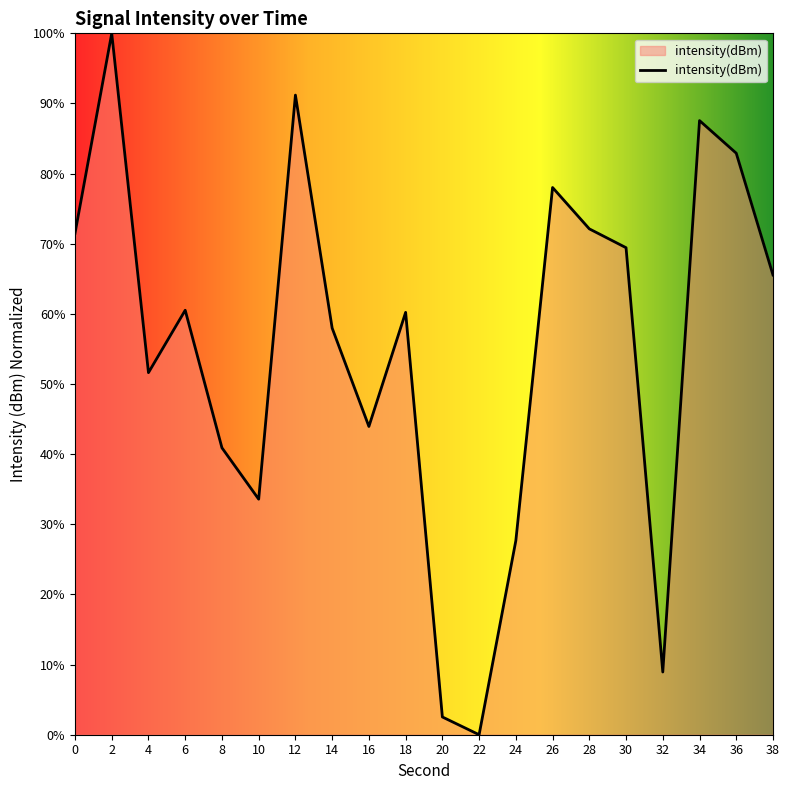

Does the chart display data point markers on the line(s)?

No